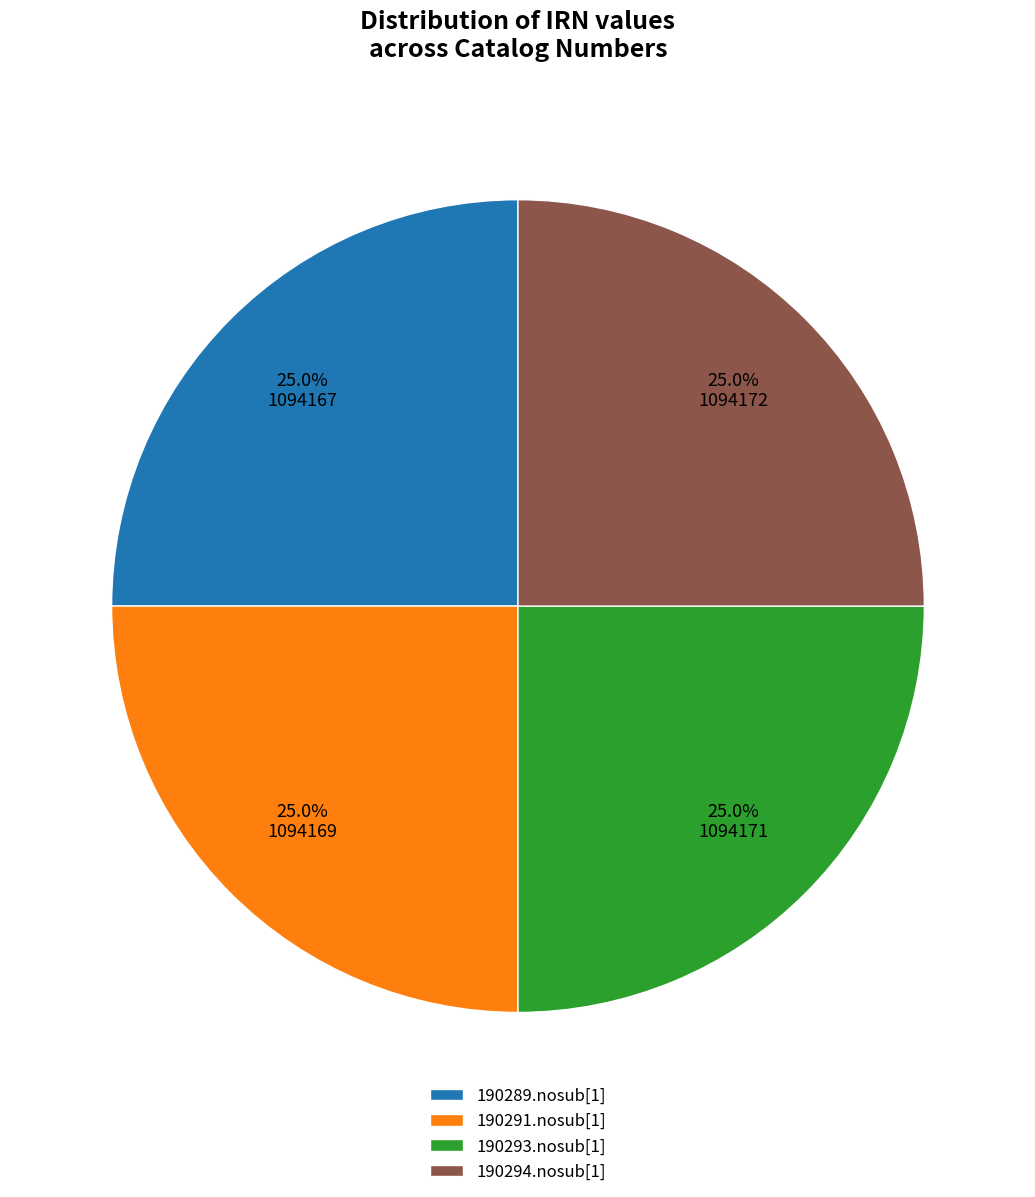

Does any single category account for the majority?

No